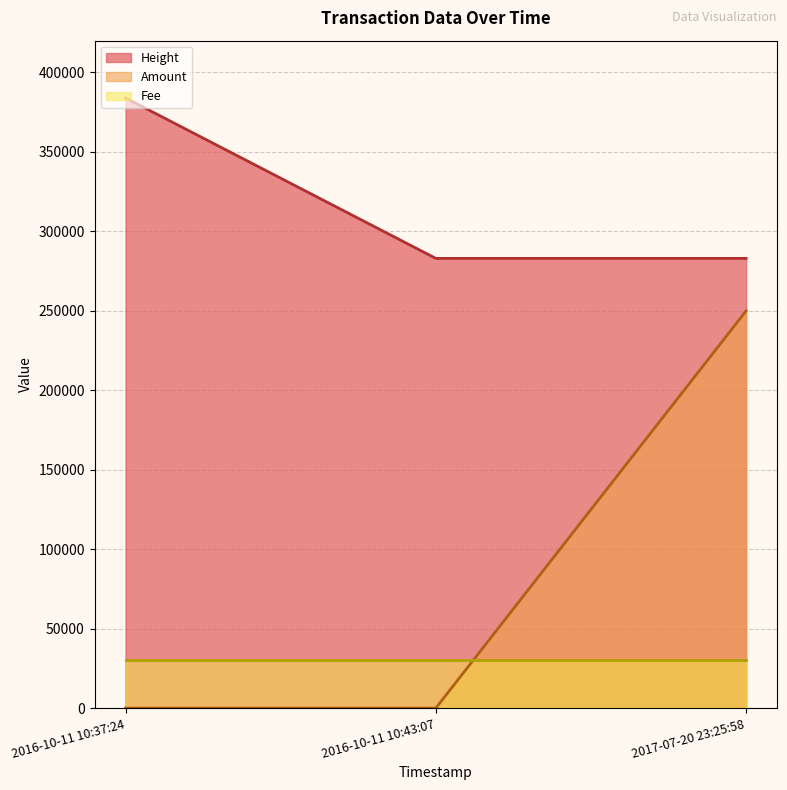

Is the value of Height at 2016-10-11 10:43:07 greater than the value of Amount at 2016-10-11 10:43:07?

Yes